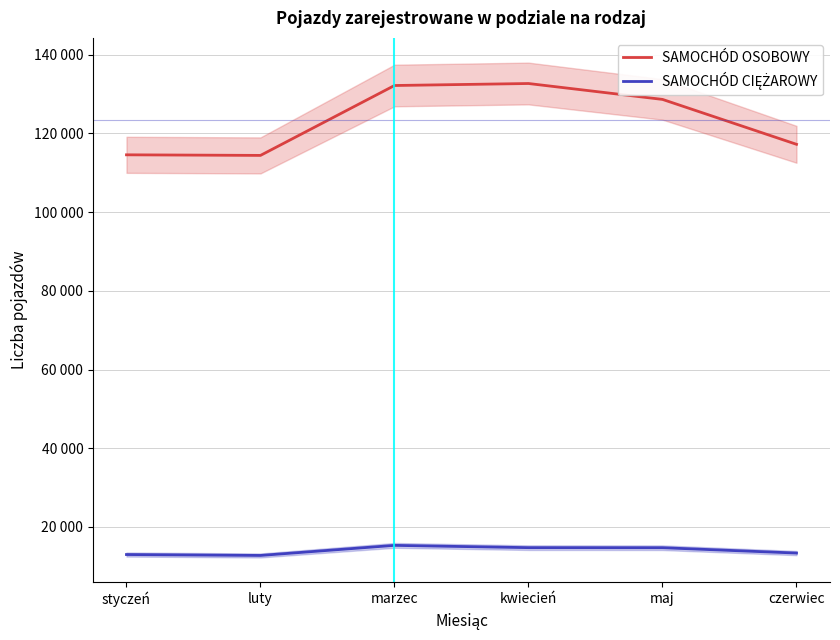

What is the difference between the second highest and minimum values in the SAMOCHÓD CIĘŻAROWY series?

1981